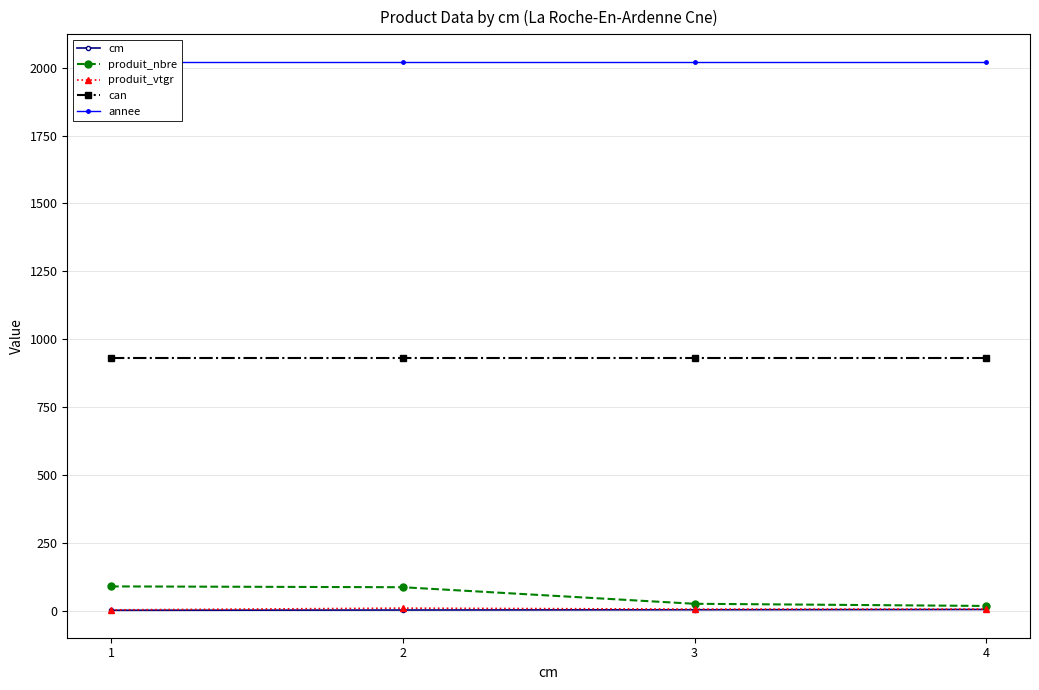

Is this an area chart (filled region under the line)?

No